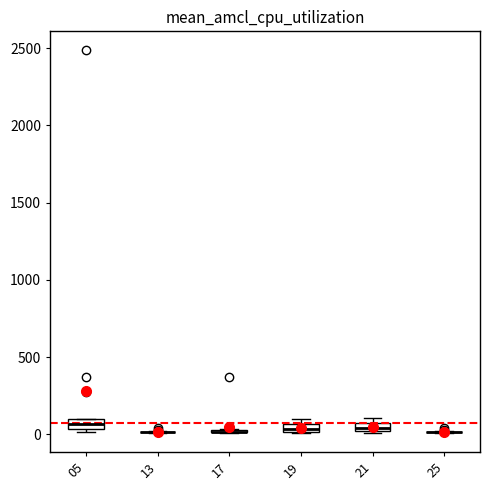

Where is the lower edge of the box at x = 05 on the y-axis? The values are not printed on the chart, so give them approximately, as read against the axis.

50